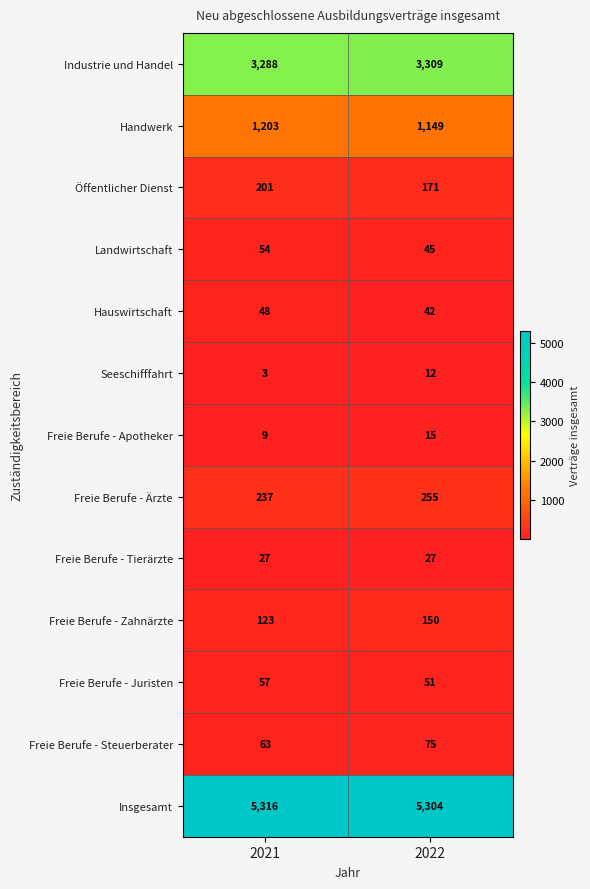

Reading left to right, transcribe all the data shown in this chart.

Industrie und Handel: 3288	3309
Handwerk: 1203	1149
Öffentlicher Dienst: 201	171
Landwirtschaft: 54	45
Hauswirtschaft: 48	42
Seeschifffahrt: 3	12
Freie Berufe - Apotheker: 9	15
Freie Berufe - Ärzte: 237	255
Freie Berufe - Tierärzte: 27	27
Freie Berufe - Zahnärzte: 123	150
Freie Berufe - Juristen: 57	51
Freie Berufe - Steuerberater: 63	75
Insgesamt: 5316	5304